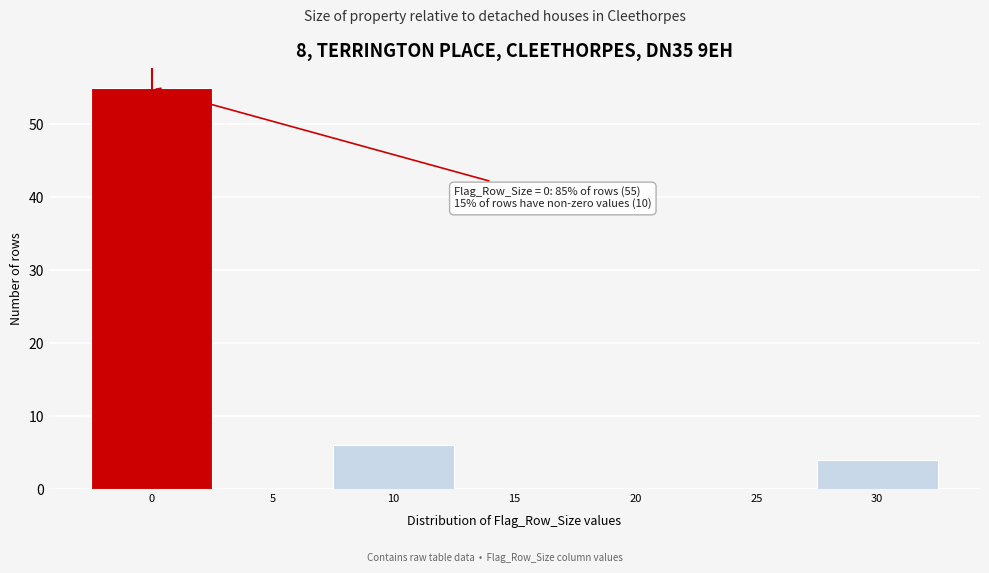

Reading right to left, extract all data points from this chart.

30=4	25=0	20=0	15=0	10=6	5=0	0=55